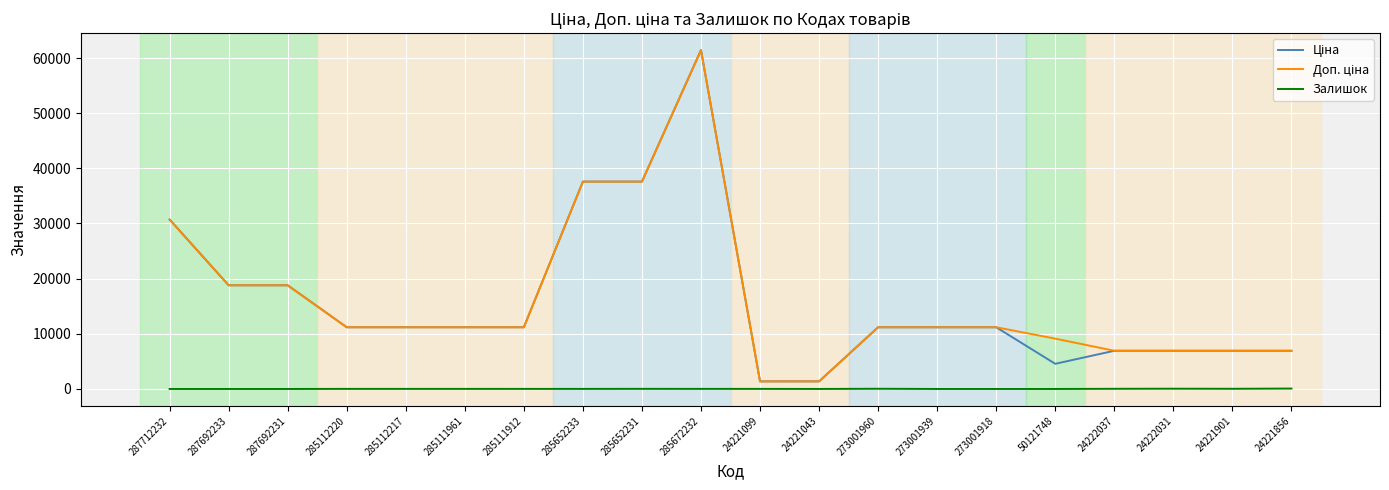

Which category has the highest value across all series?

285672232